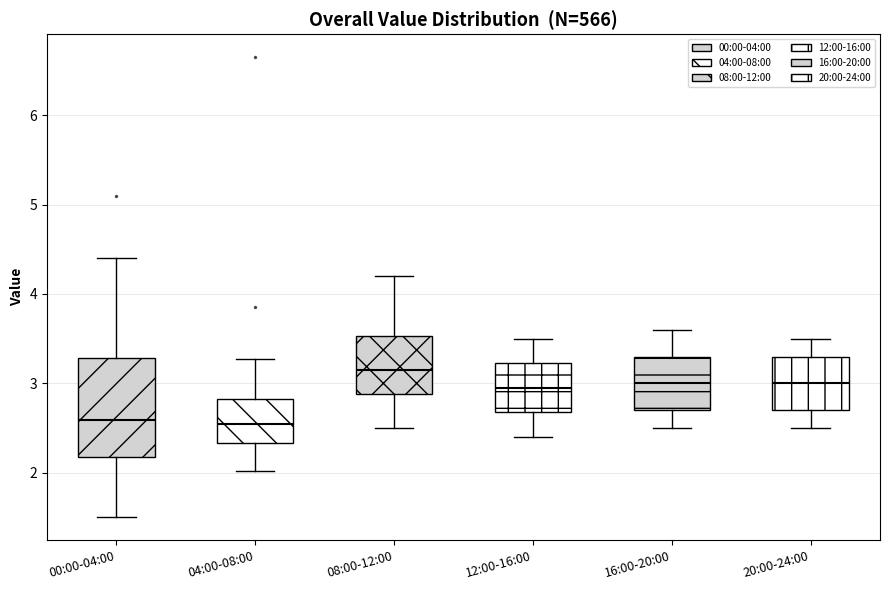

Which box's median line is the highest?

08:00-12:00